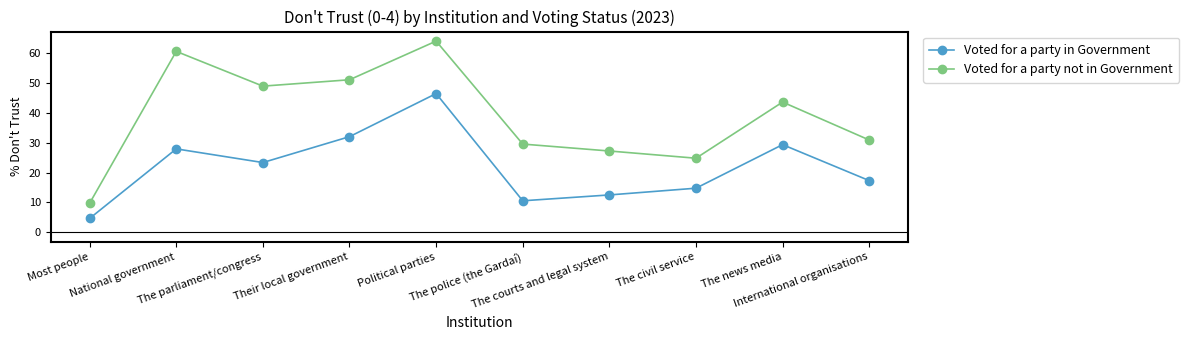

What is the sum of all Voted for a party not in Government values?

390.7